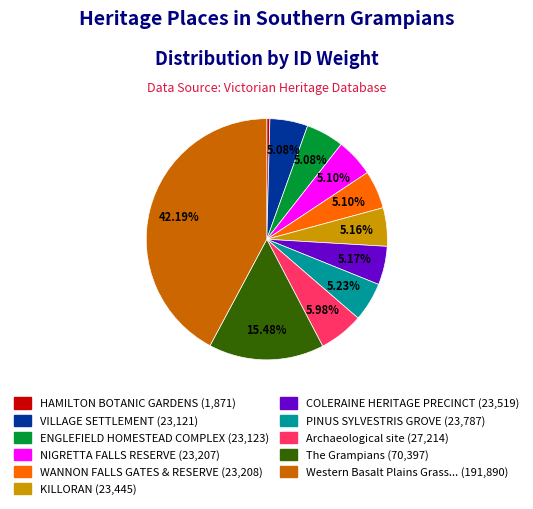

Is there a majority slice in this chart?

No